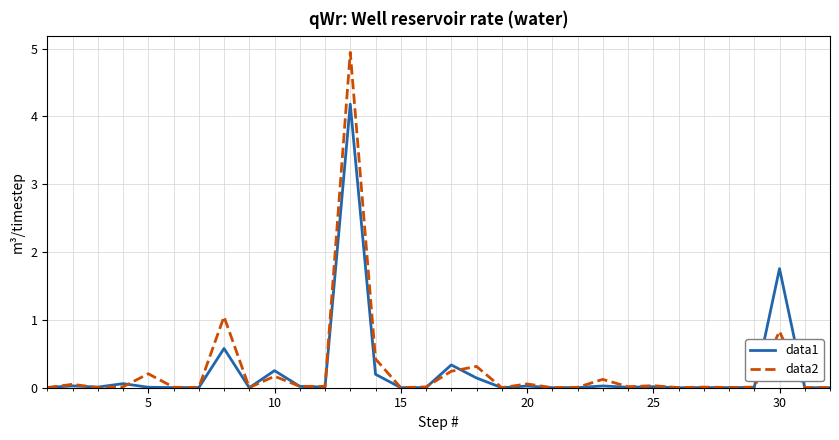

Which series ends up on top after the final intersection of data1 and data2?

data2